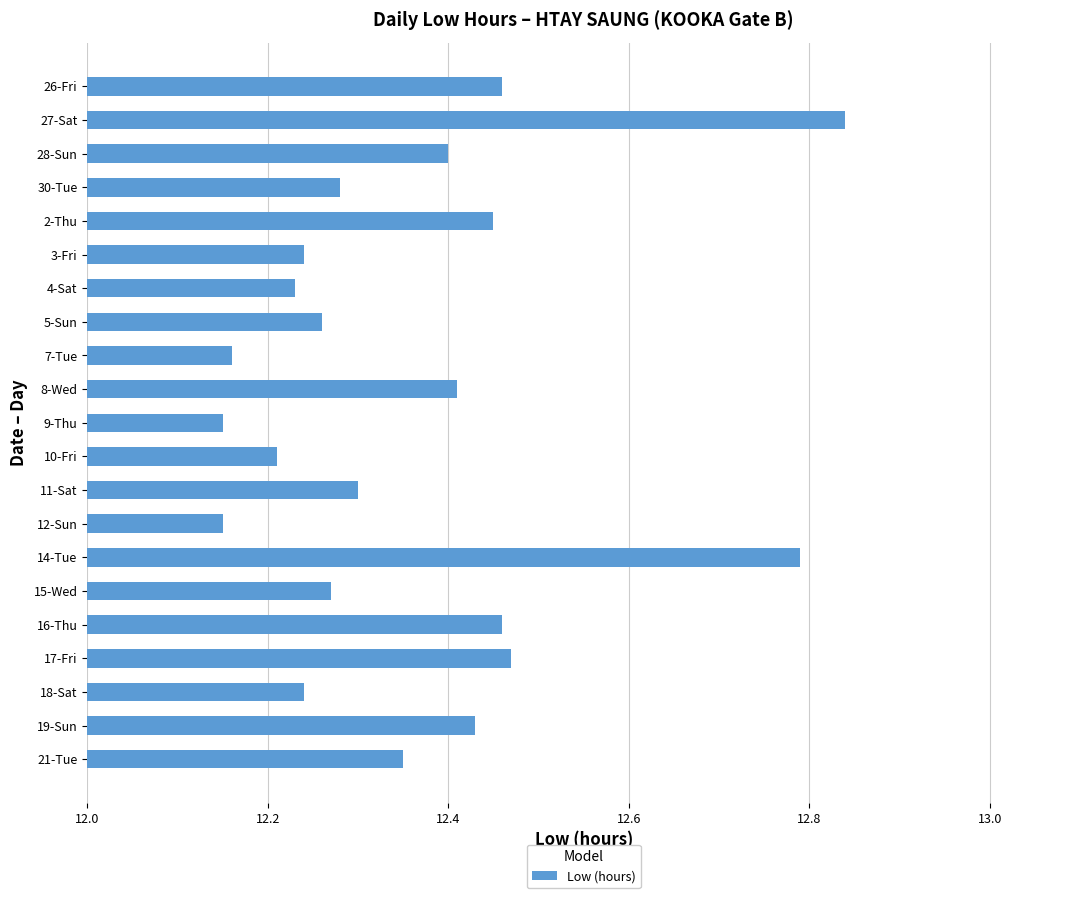

What is the difference between the second highest and minimum values?

0.6